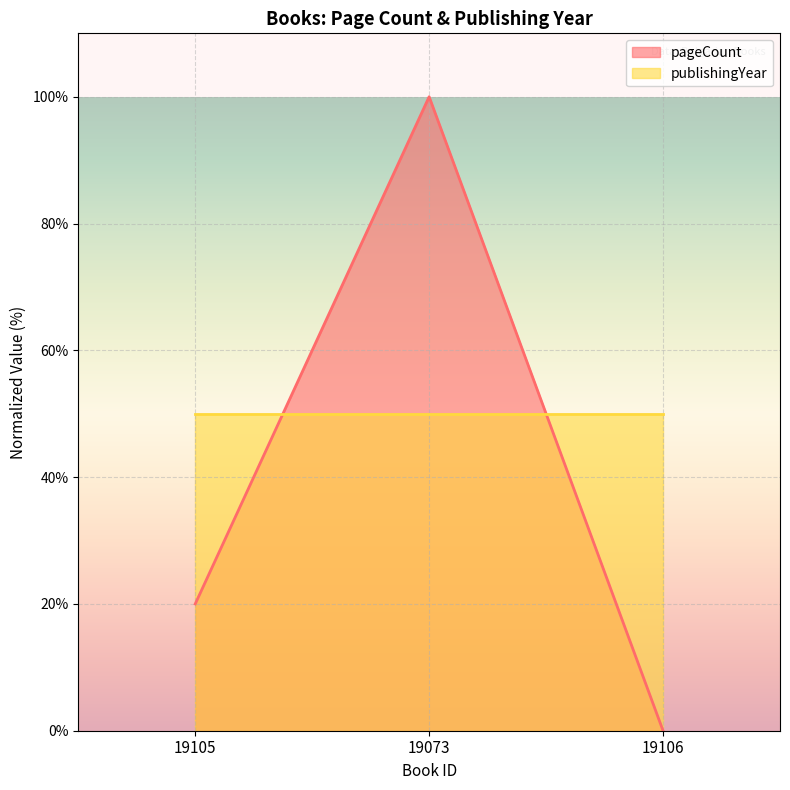

The chart shows a value of 0 at 19106. True or false?

True